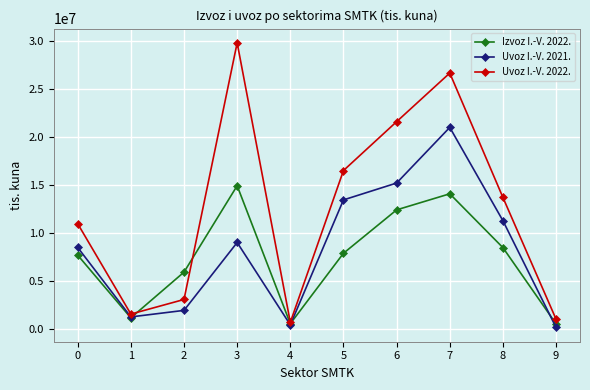

What is the sum of all Izvoz I.-V. 2022. values?

73395956